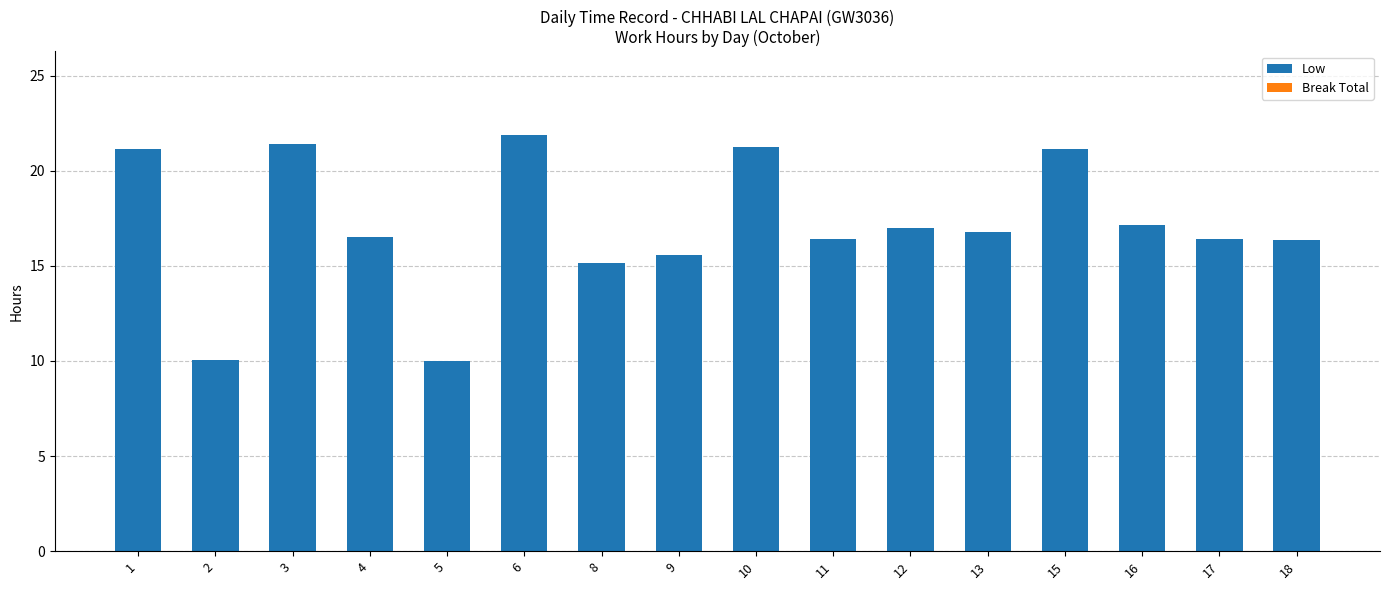

What is the average value?

17.1